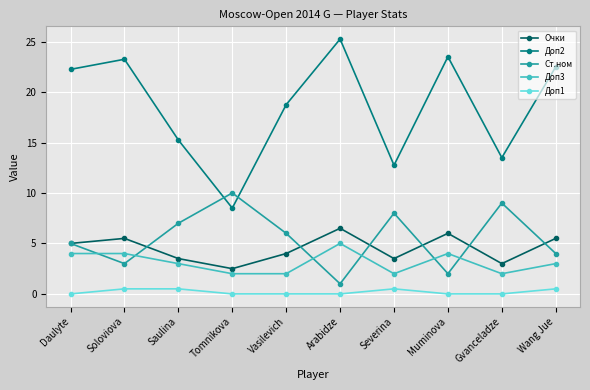

Which series ends up on top after the final intersection of Ст.ном and Доп2?

Доп2